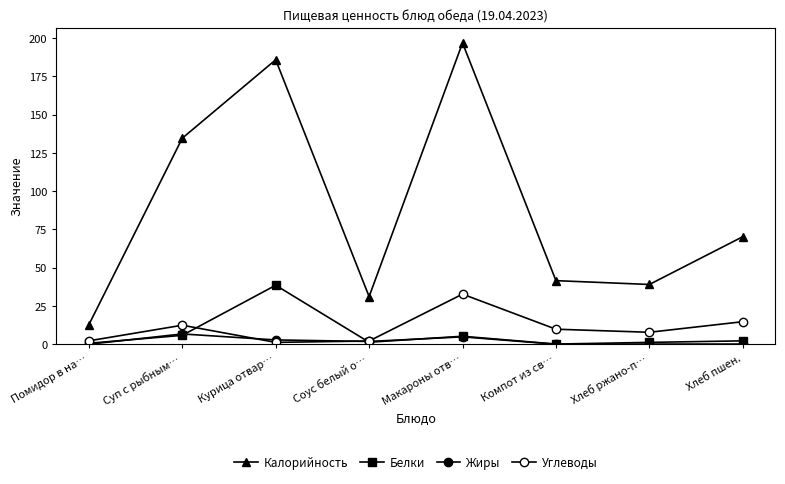

What is the smallest value displayed?

0.1